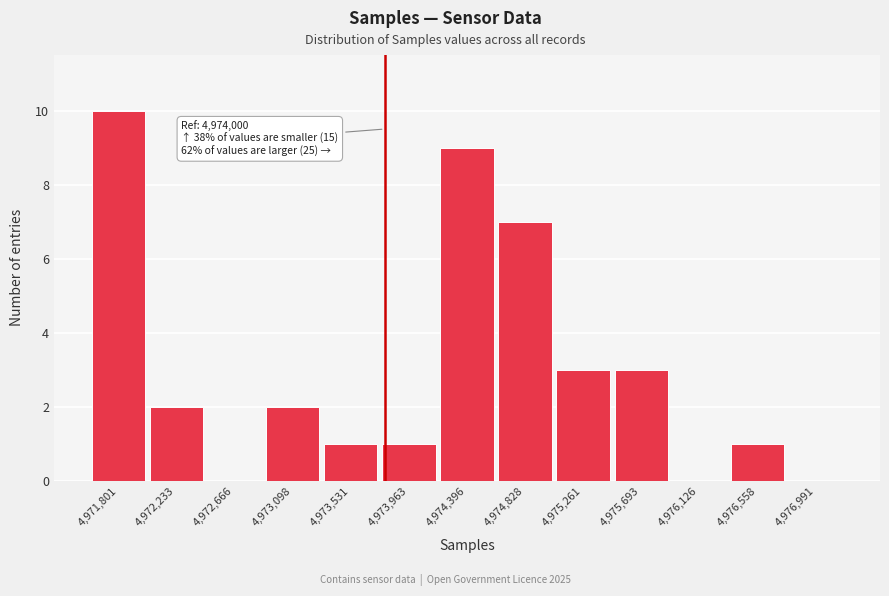

Reading left to right, extract all data points from this chart.

4,971,801=10	4,972,233=2	4,972,666=0	4,973,098=2	4,973,531=1	4,973,963=1	4,974,396=9	4,974,828=7	4,975,261=3	4,975,693=3	4,976,126=0	4,976,558=1	4,976,991=0